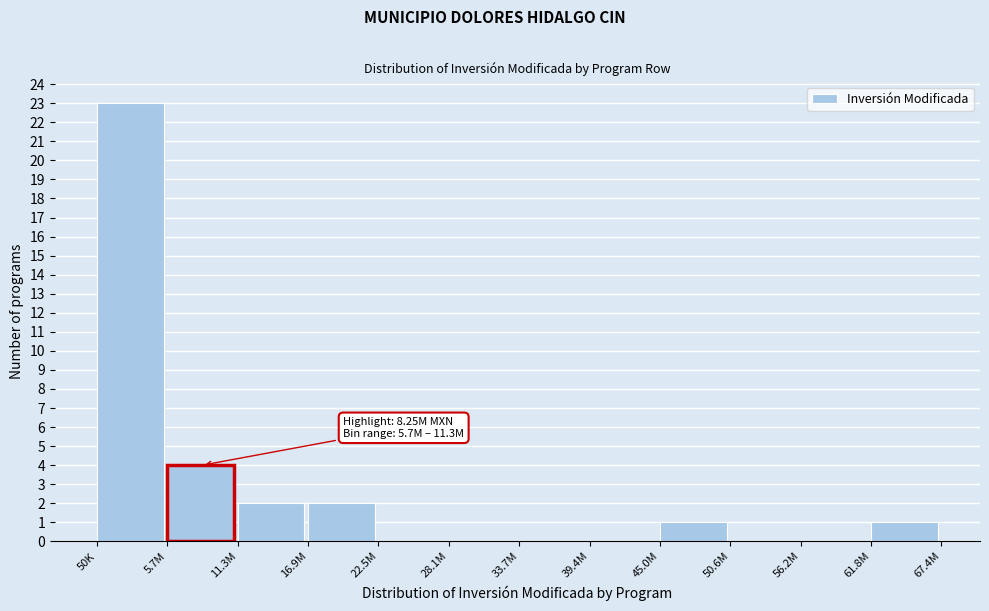

Reading right to left, transcribe all the data shown in this chart.

61.8M=1	56.2M=0	50.6M=0	45.0M=1	39.4M=0	33.7M=0	28.1M=0	22.5M=0	16.9M=2	11.3M=2	5.7M=4	50K=23